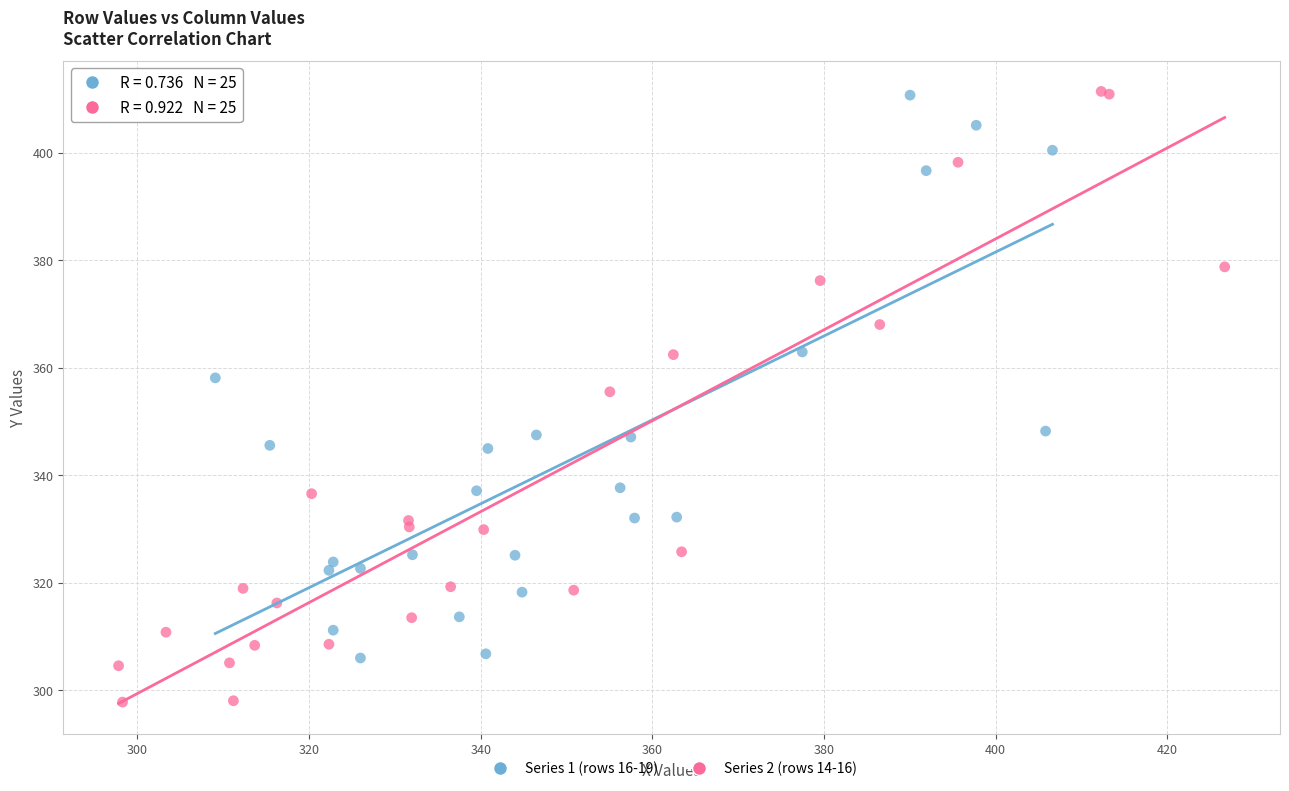

Which series contains the lowest Y value?

Series 2 (rows 14-16)